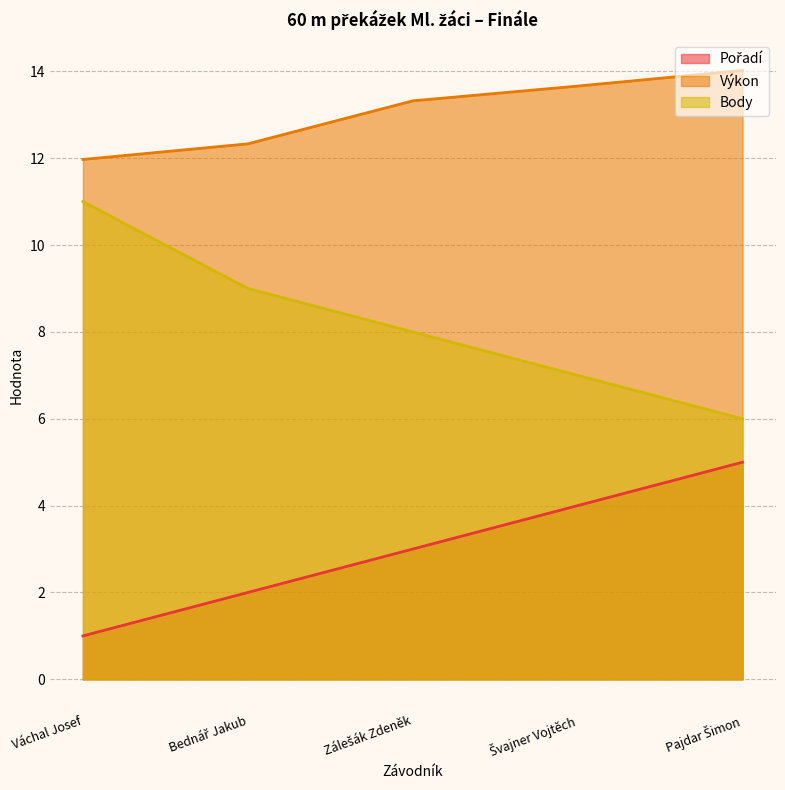

What is the lowest value of the Výkon series?

12.0